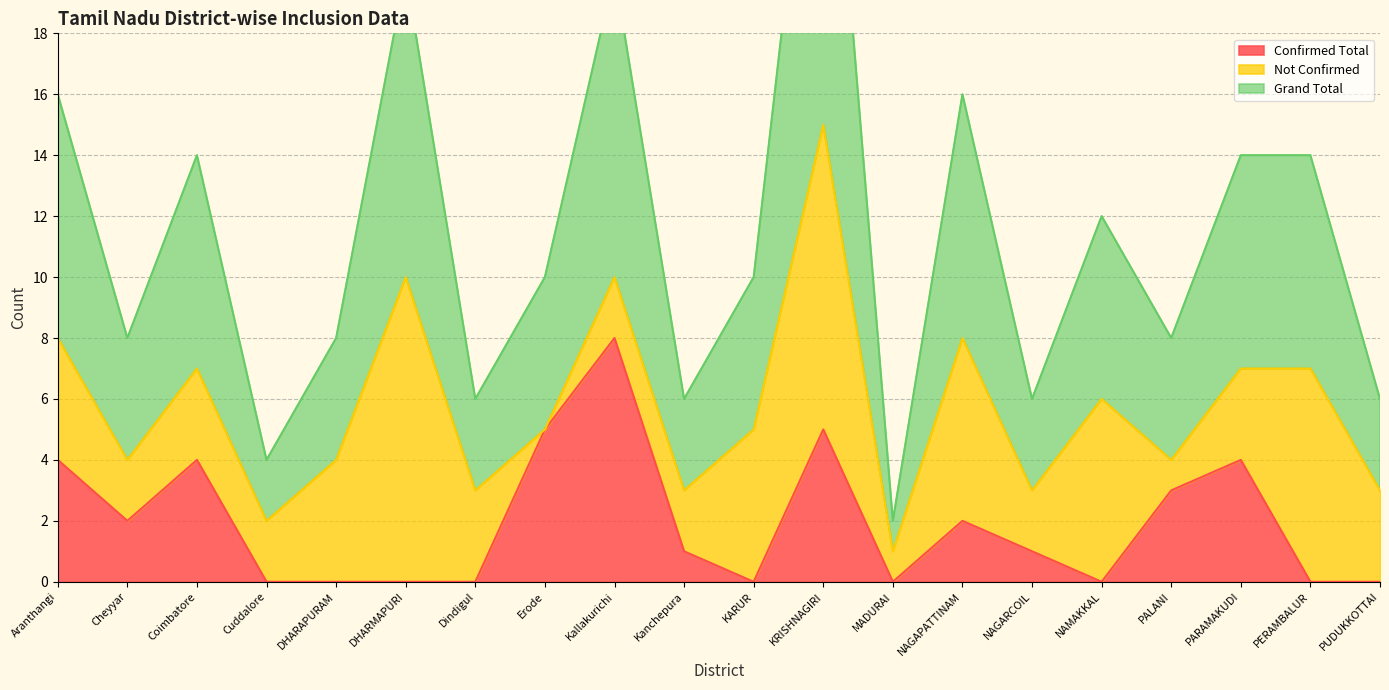

Is it true that Confirmed Total equals 1 at NAGARCOIL?

True